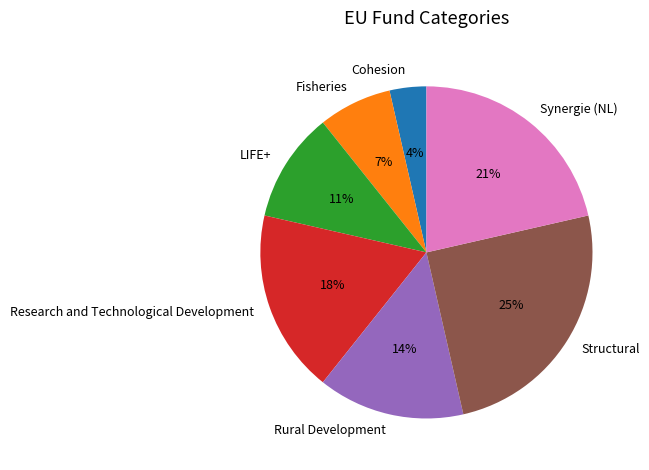

Which slice is the smallest?

Cohesion